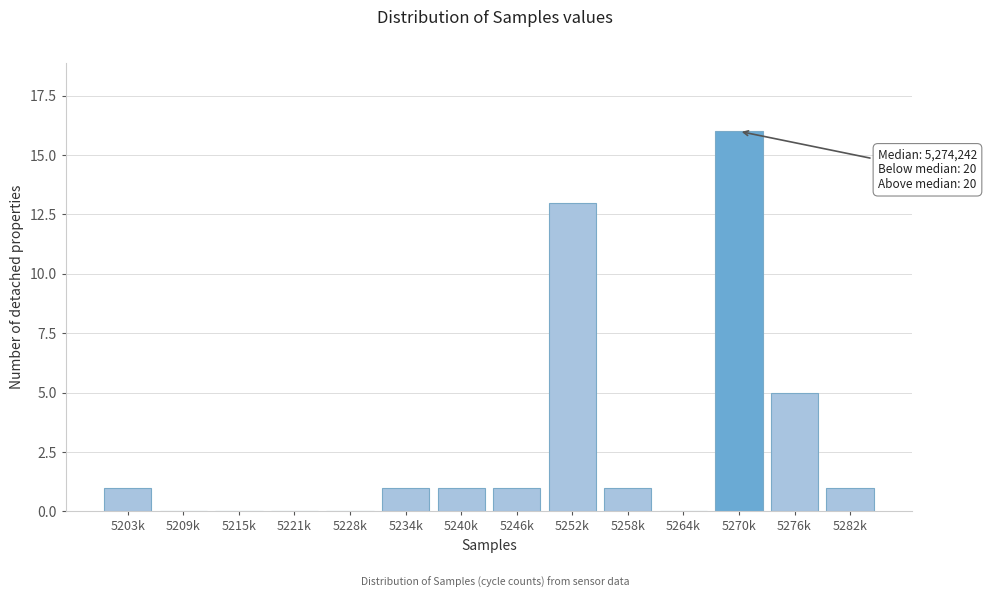

Reading right to left, what are all the values shown in this chart?

5282k=1	5276k=5	5270k=16	5264k=0	5258k=1	5252k=13	5246k=1	5240k=1	5234k=1	5228k=0	5221k=0	5215k=0	5209k=0	5203k=1